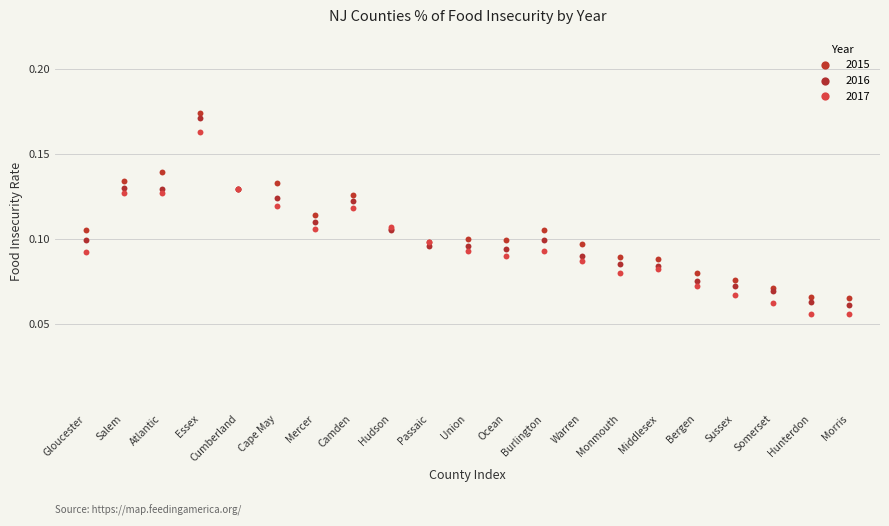

Which series has the largest Y range (max minus min)?

2016